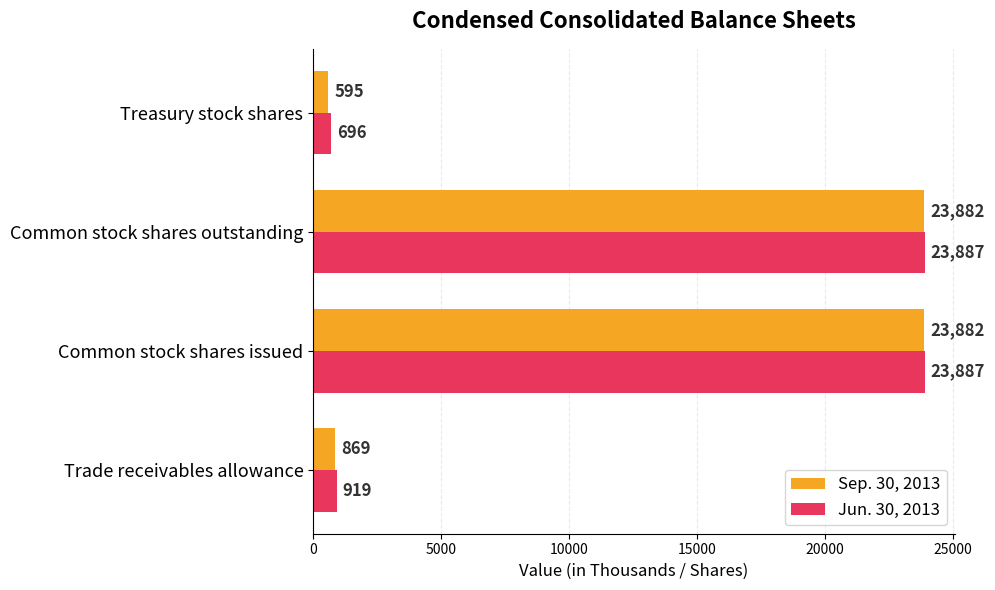

At which label is Sep. 30, 2013 closest to 12238?

Trade receivables allowance